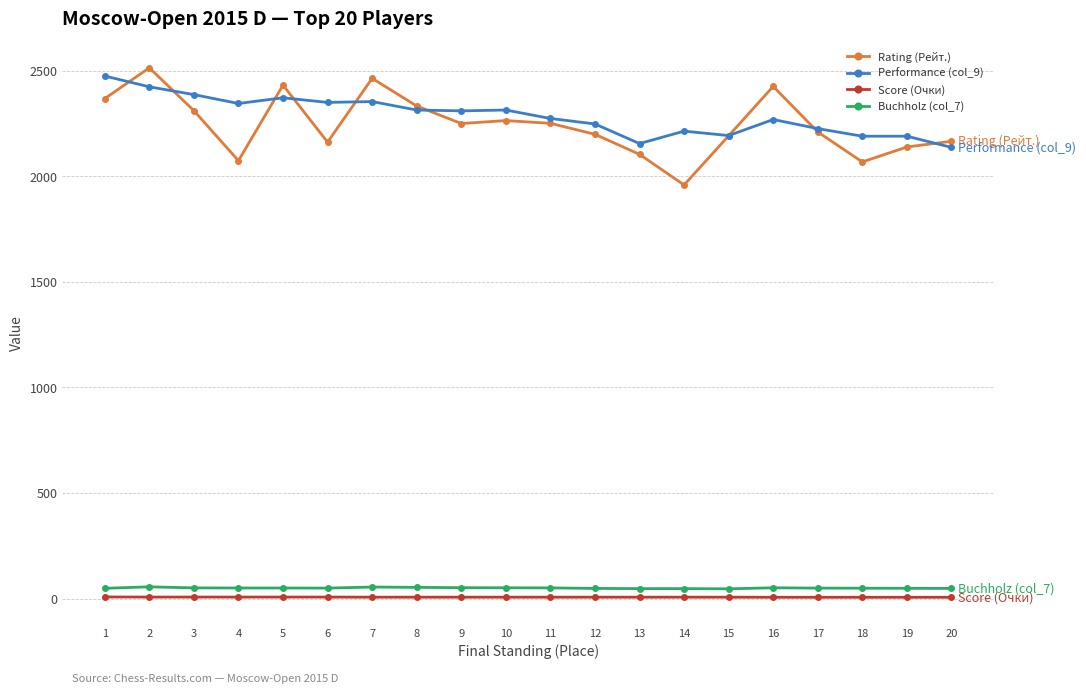

What is the sum of the Rating (Рейт.) values at 12 and 18?

4267.0